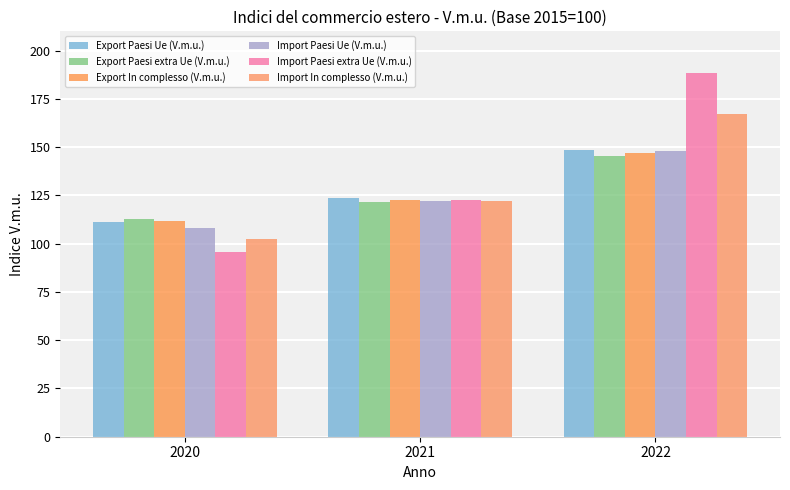

What is the spread (max minus min) of values at 2021?

2.0